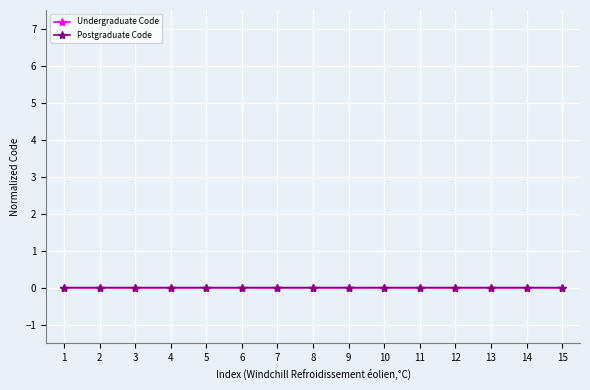

True or false: Undergraduate Code has more than 1 points higher than both neighbors.

False